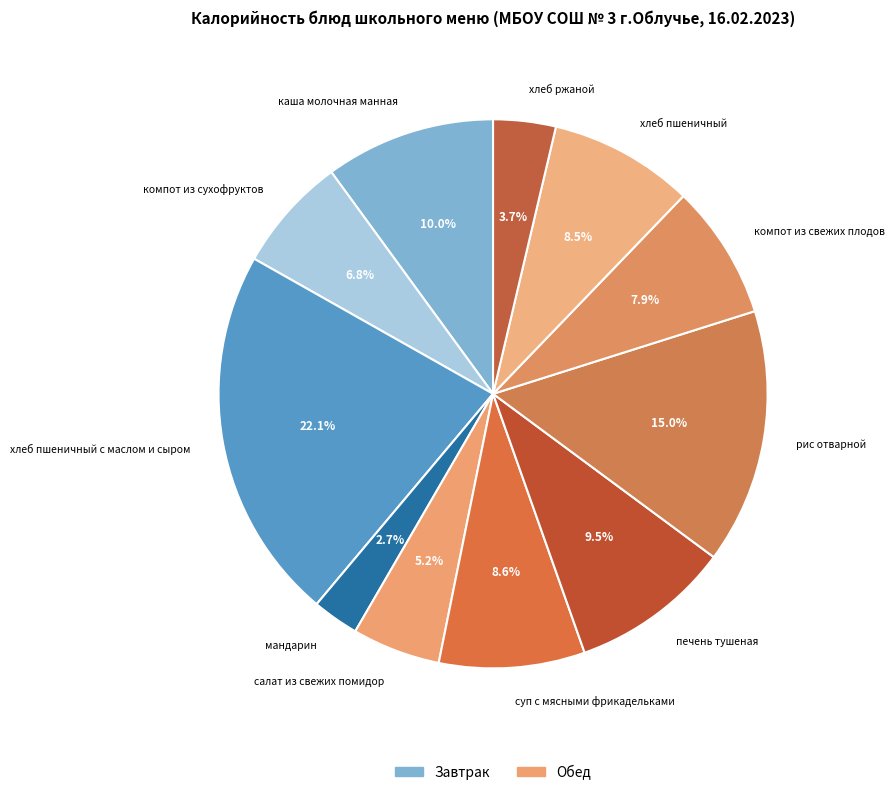

To the nearest percent, what portion does компот из сухофруктов represent?

7%